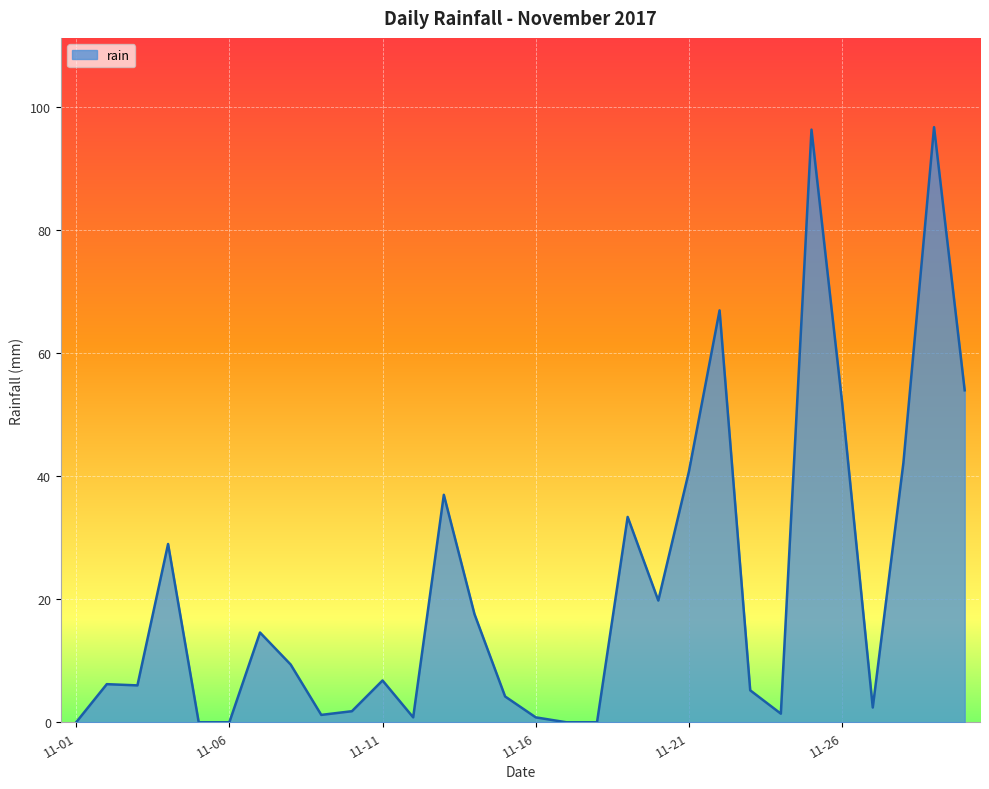

What is the difference between the maximum and minimum values?

96.8